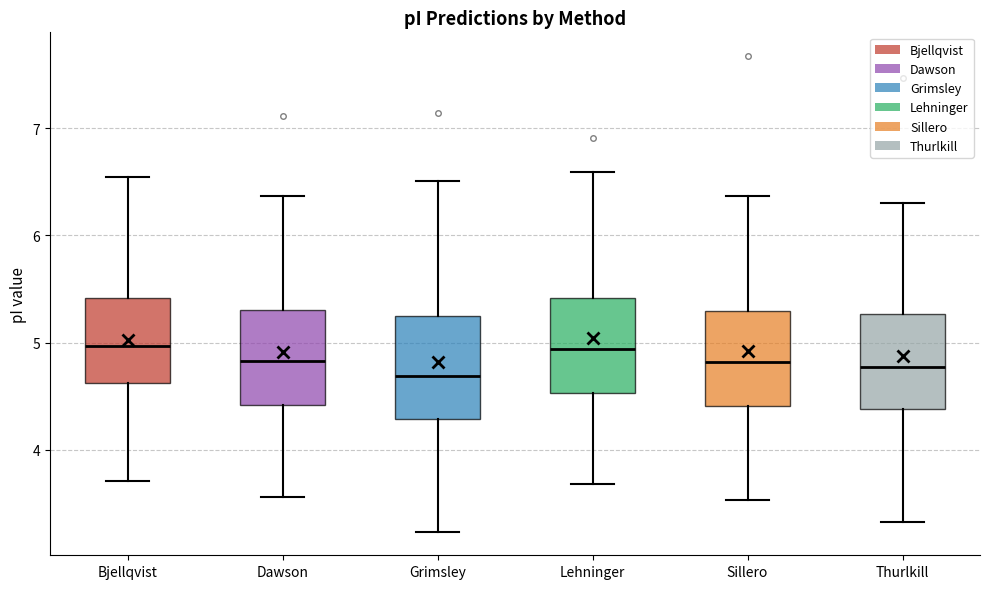

Reading left to right, read every box against the y-axis: the position of its median line, the range the box covers, and the ends of its whiskers. The values are not printed on the chart, so give them approximately, as read against the axis.

Bjellqvist: median 5.0, box 4.6 to 5.4, whiskers 3.7 to 6.5
Dawson: median 4.8, box 4.4 to 5.3, whiskers 3.6 to 6.4
Grimsley: median 4.7, box 4.3 to 5.2, whiskers 3.2 to 6.5
Lehninger: median 4.9, box 4.5 to 5.4, whiskers 3.7 to 6.6
Sillero: median 4.8, box 4.4 to 5.3, whiskers 3.5 to 6.4
Thurlkill: median 4.8, box 4.4 to 5.3, whiskers 3.3 to 6.3